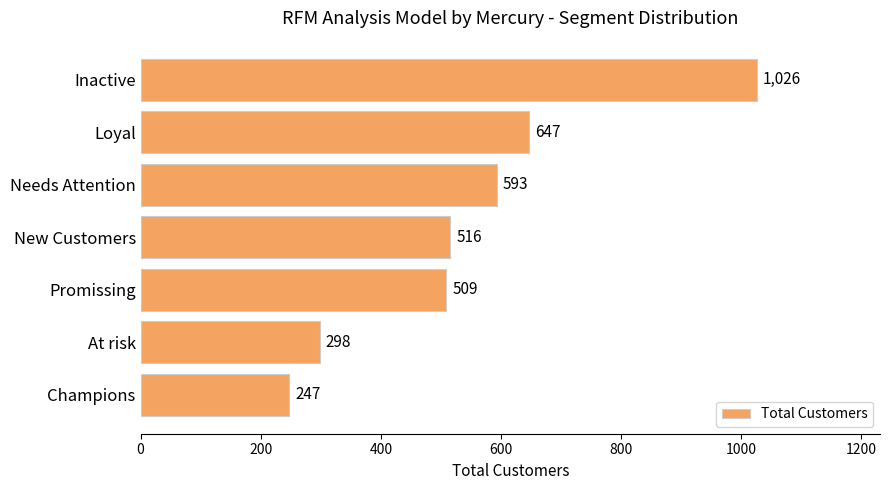

Approximately how many times larger is the value at Champions compared to Loyal?

0.4